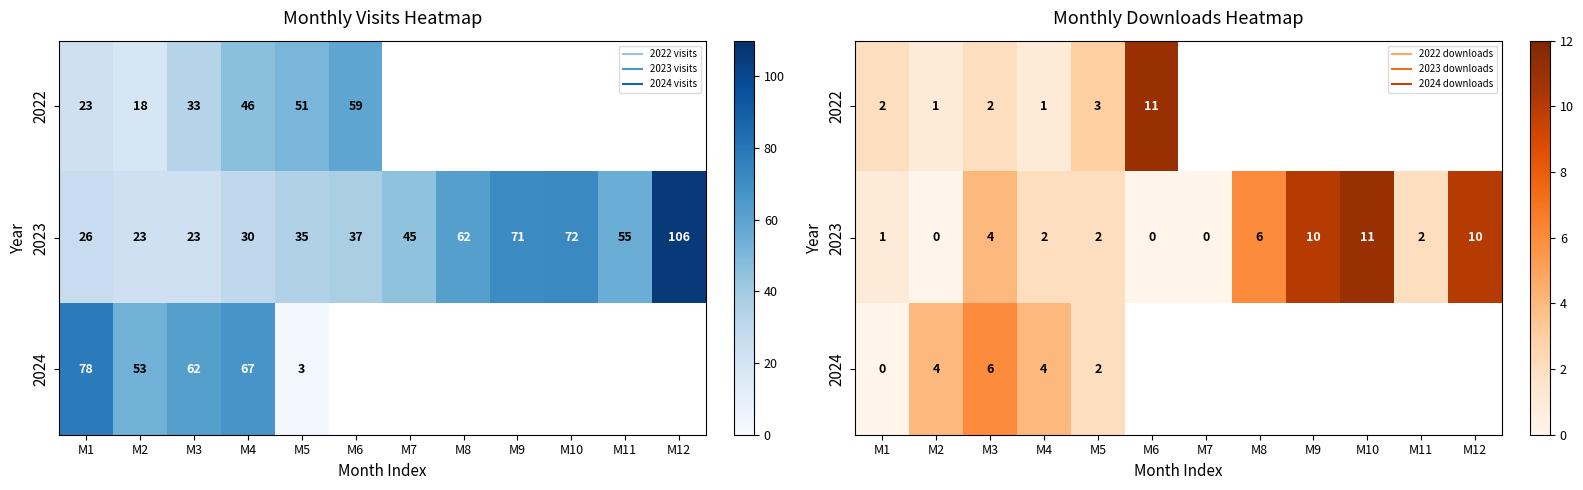

At how many categories does at least one series exceed 6?

4